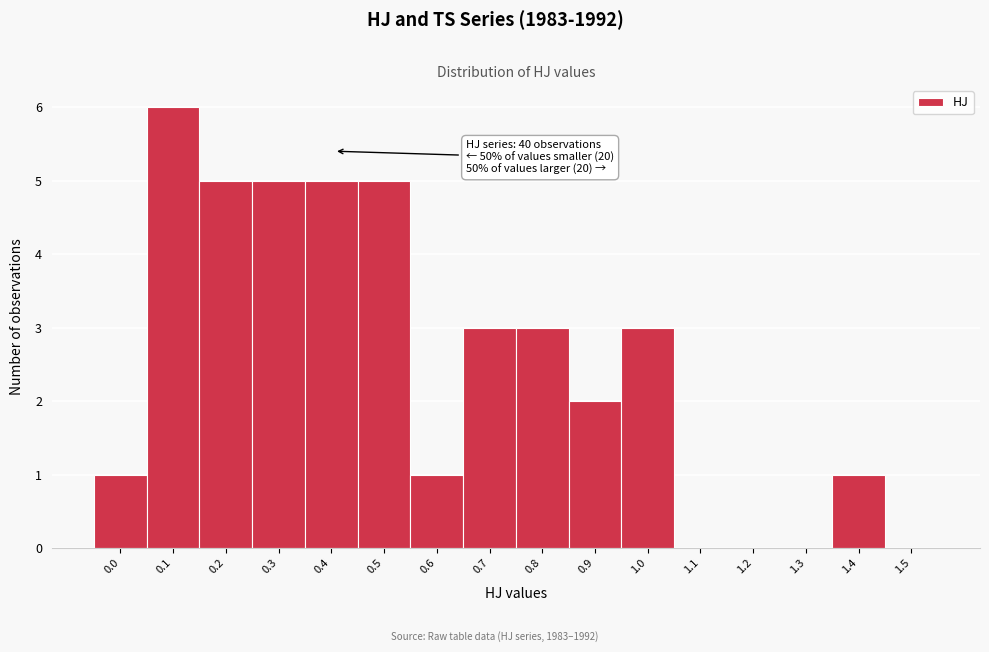

Reading left to right, transcribe all the data shown in this chart.

0.0=1	0.1=6	0.2=5	0.3=5	0.4=5	0.5=5	0.6=1	0.7=3	0.8=3	0.9=2	1.0=3	1.1=0	1.2=0	1.3=0	1.4=1	1.5=0